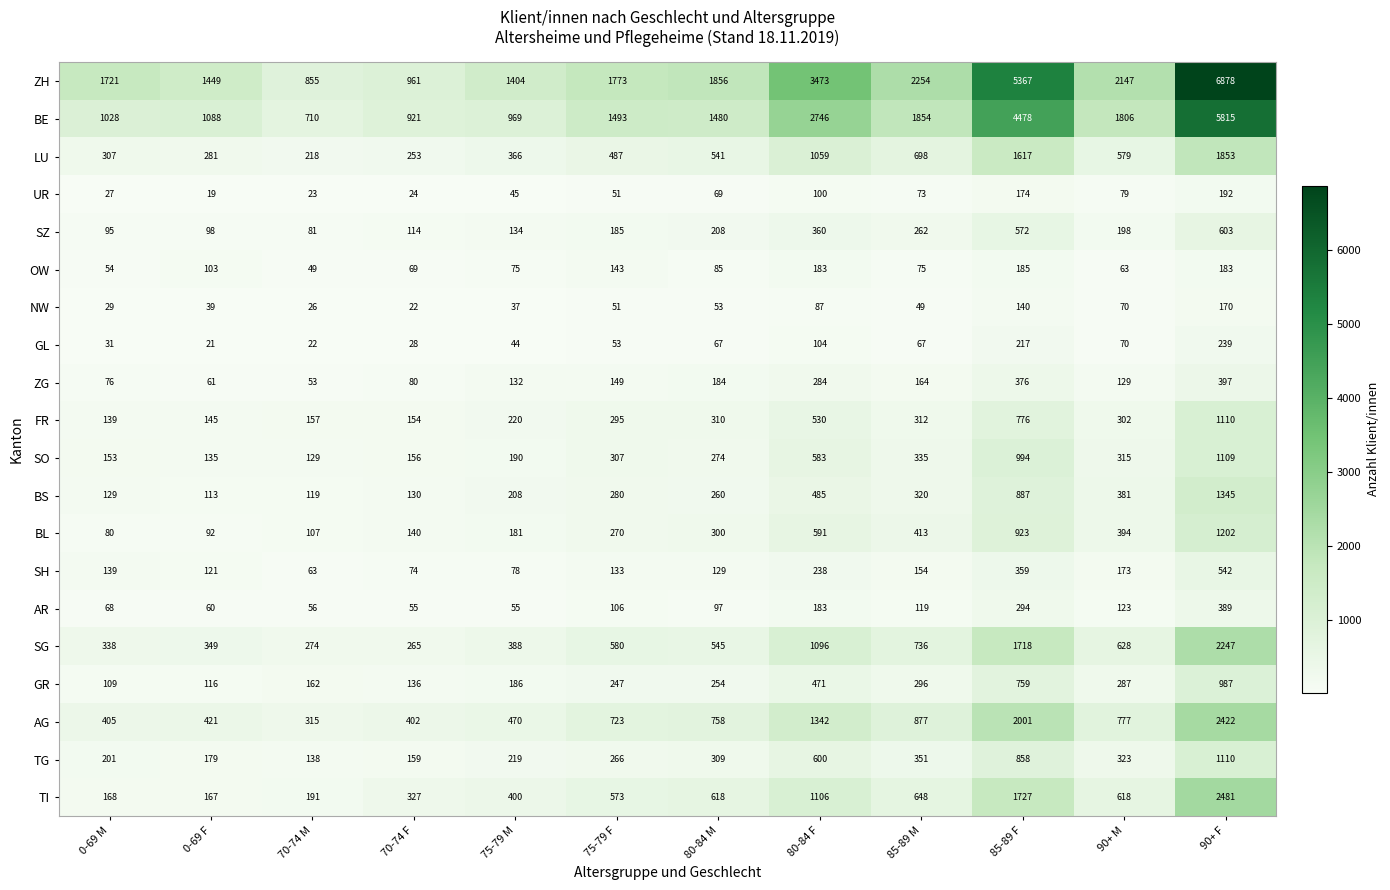

Which series changed the most between 75-79 M and 80-84 M?

BE